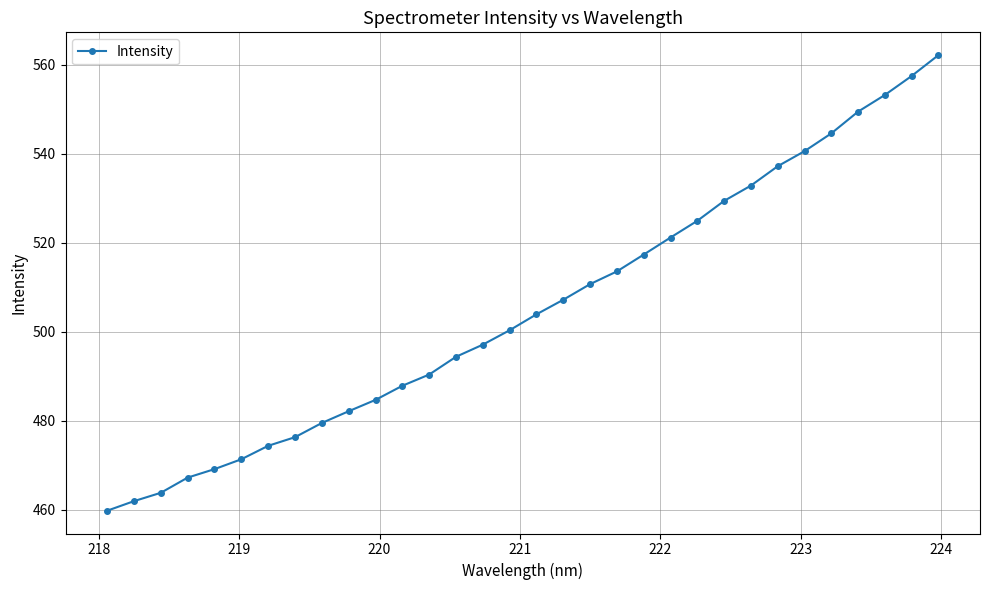

What is the average value?

505.2